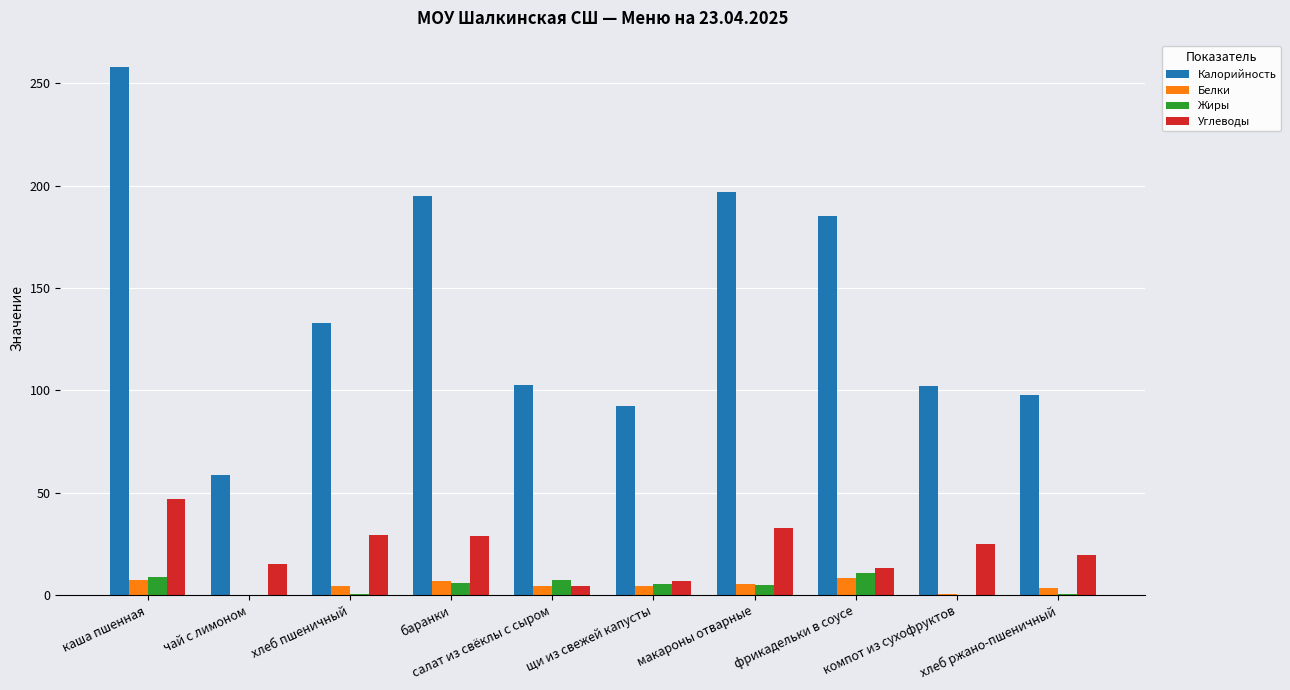

The Калорийность series shows 102.0 at компот из сухофруктов. True or false?

True